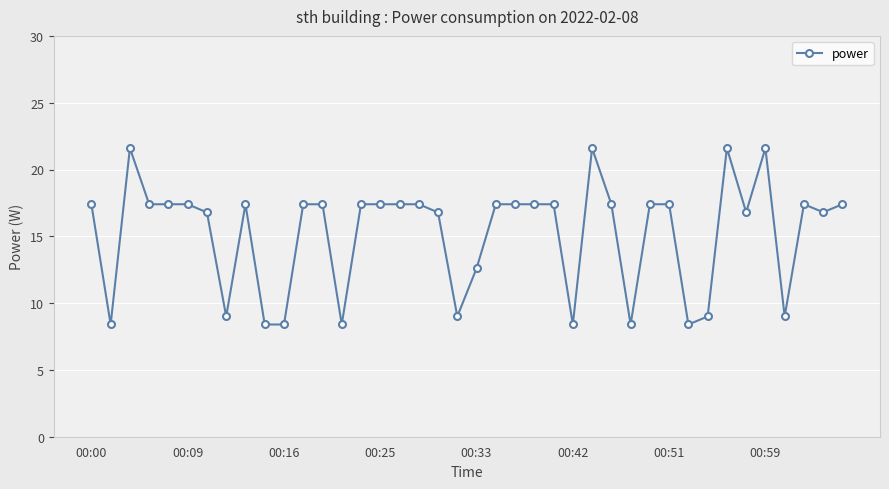

What is the minimum value shown in the chart?

8.4